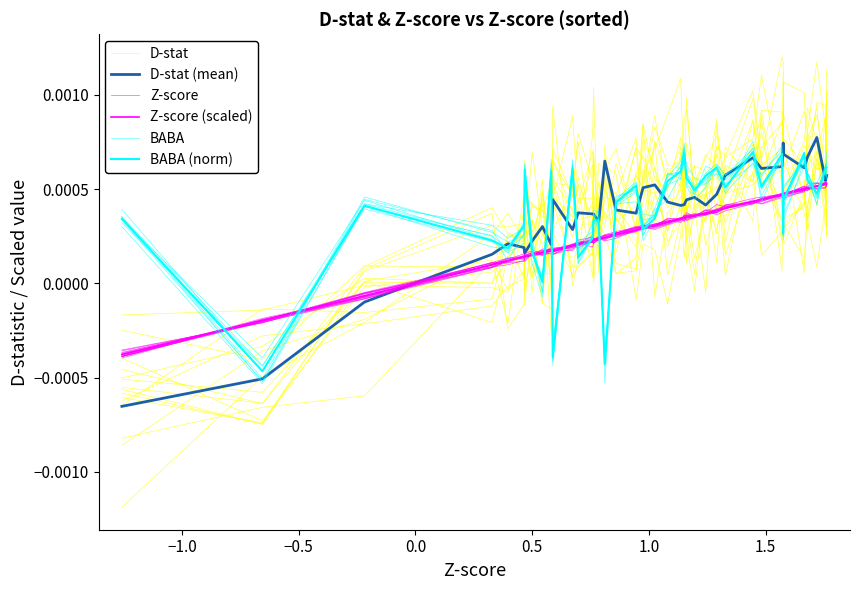

Count the number of categories in the chart.

39